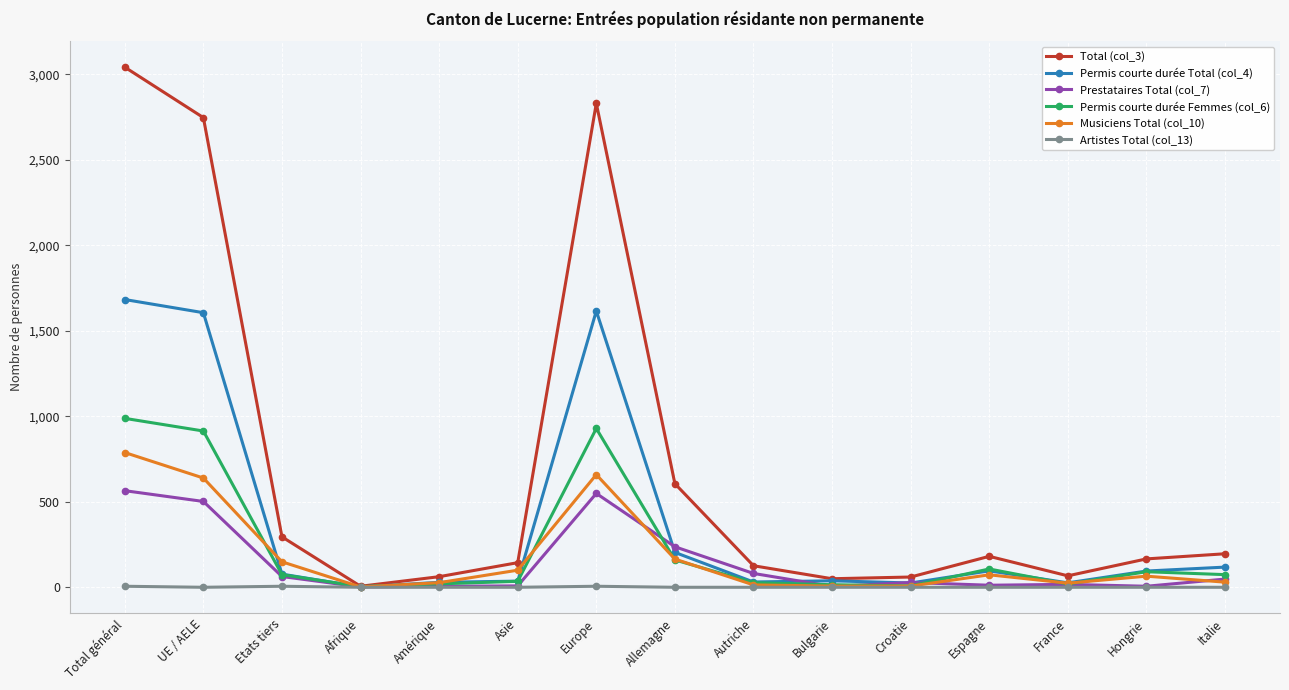

Rank the series by their maximum value, from lowest to highest.

Artistes Total (col_13), Prestataires Total (col_7), Musiciens Total (col_10), Permis courte durée Femmes (col_6), Permis courte durée Total (col_4), Total (col_3)